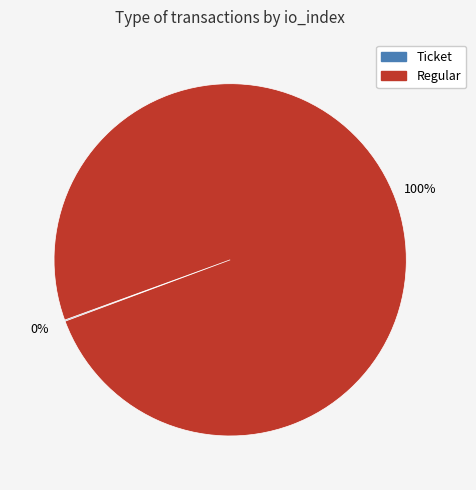

What is the largest slice in the pie chart?

Regular